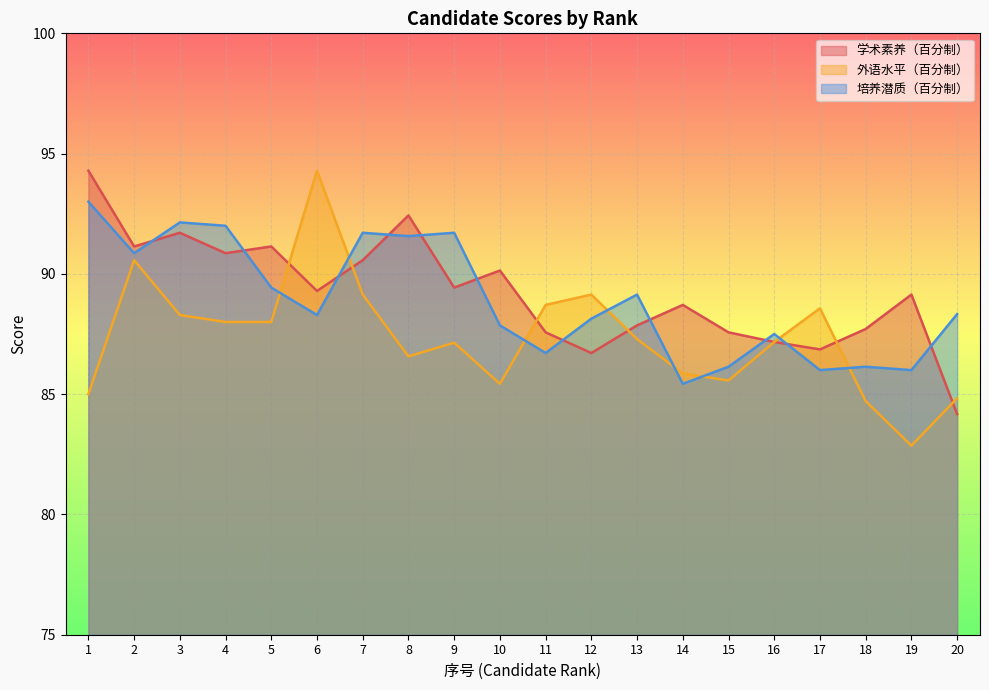

Between 17 and 13, which is larger?

13